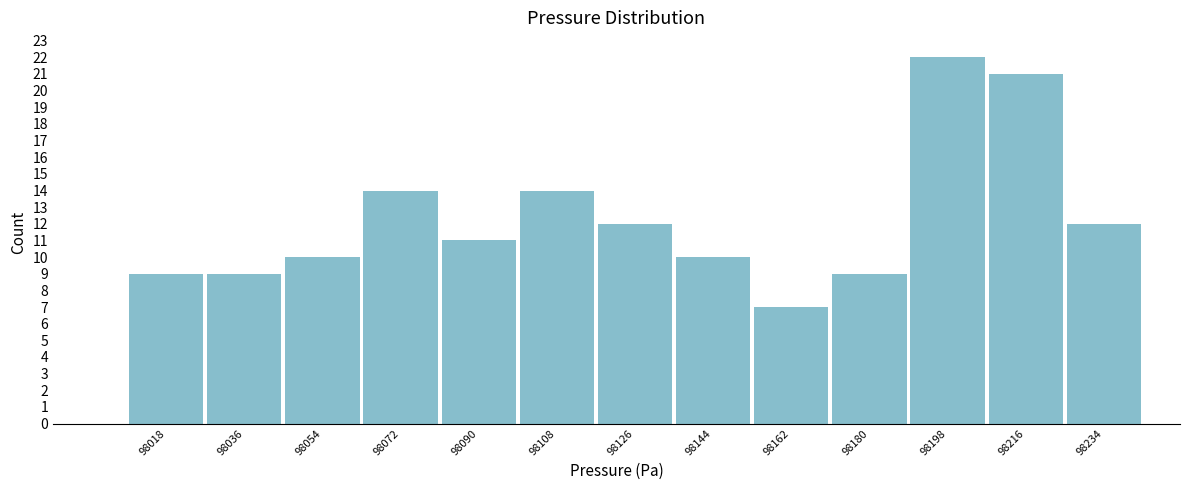

Reading left to right, transcribe this chart: for each bar, give the range it covers on the x-axis and its height. Neither the bar edges nor the heights are printed on the chart, so give them approximately, as read against the axes.

98010 to 98028: 9
98028 to 98046: 9
98046 to 98064: 10
98064 to 98082: 14
98082 to 98100: 11
98100 to 98118: 14
98118 to 98136: 12
98136 to 98154: 10
98154 to 98172: 7
98172 to 98190: 9
98190 to 98208: 22
98208 to 98226: 21
98226 to 98244: 12